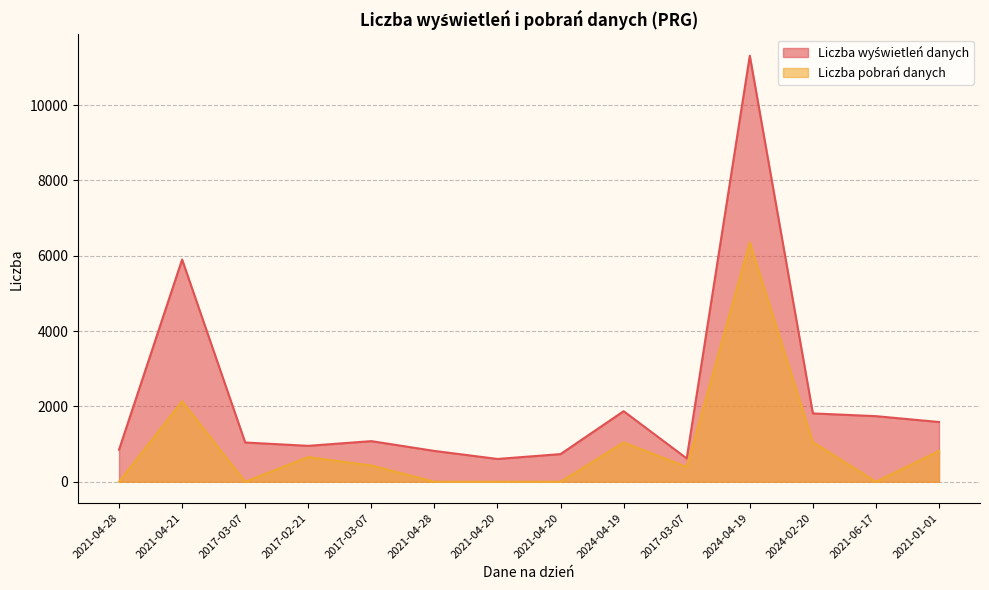

What is the value of the Liczba pobrań danych point at the 14th from the left?

819